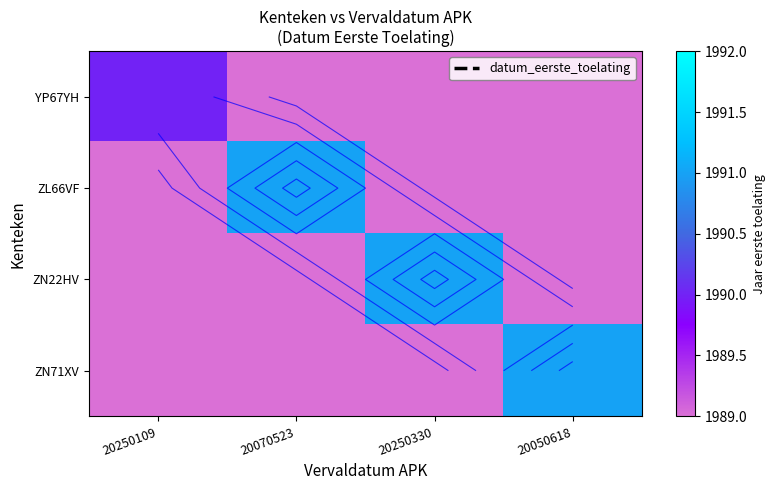

Which category has the lowest value across all series?

20070523